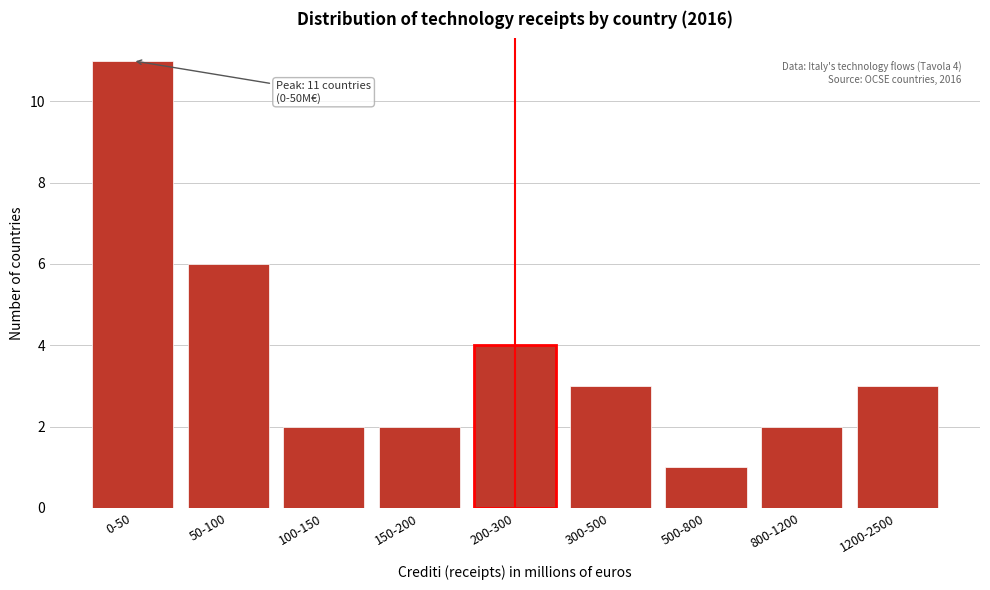

Reading left to right, extract all data points from this chart.

11	6	2	2	4	3	1	2	3